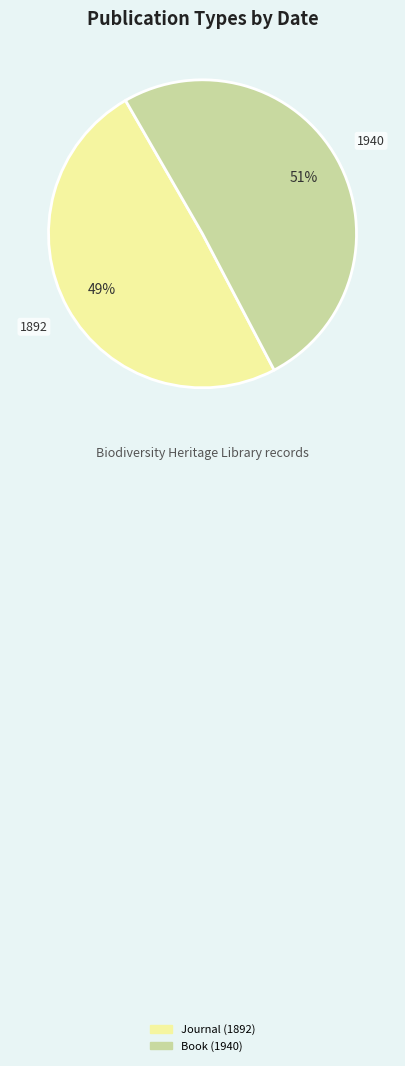

To the nearest percent, what percentage of the pie is Journal (1892)?

49%